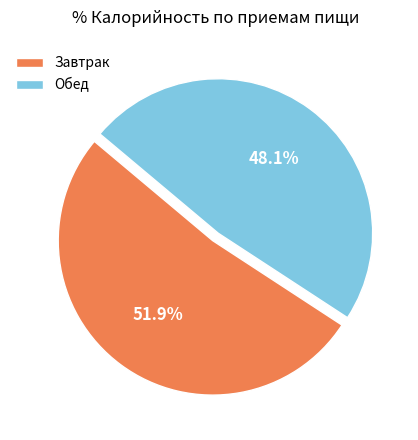

Which category has the smallest portion of the pie?

Обед